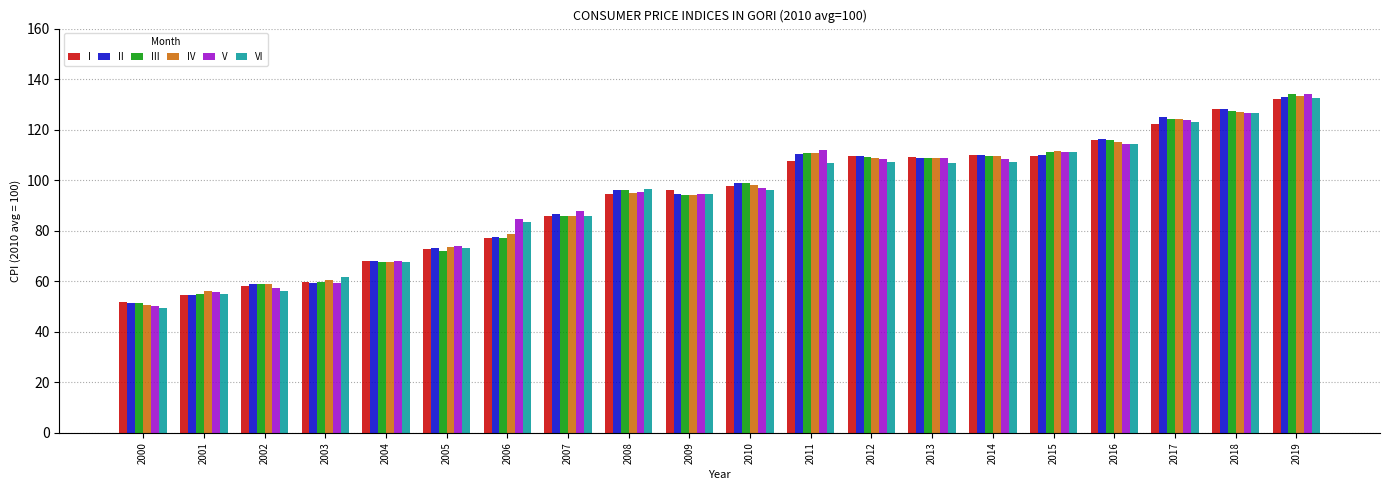

How many groups of bars are there?

20